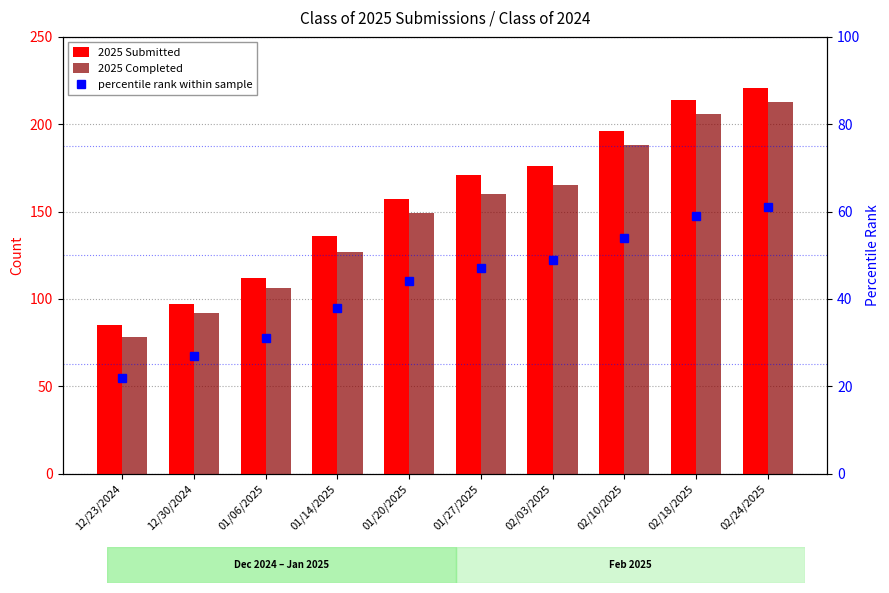

What is the total value across all series at 12/23/2024?

185